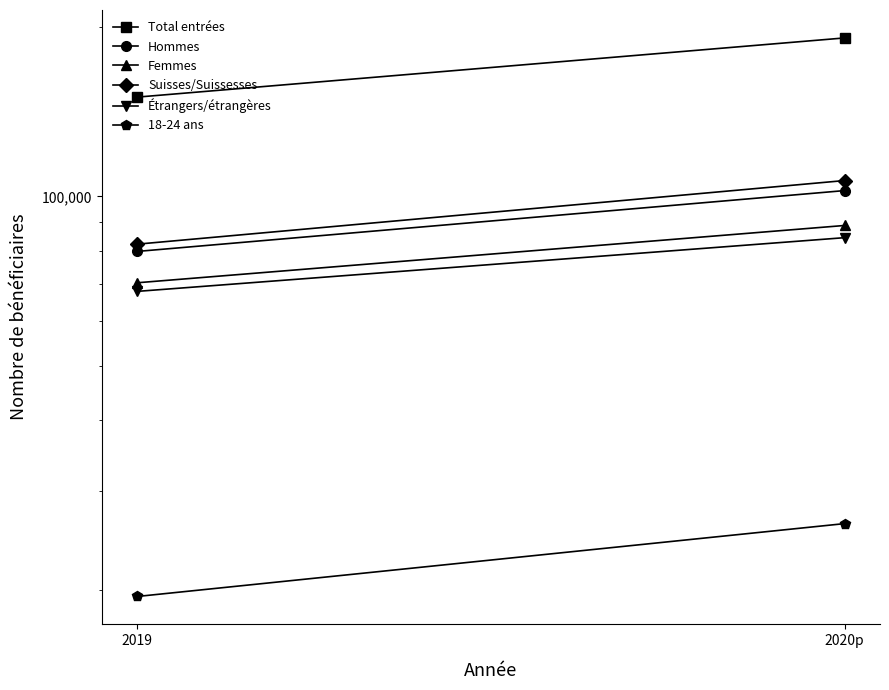

What is the label of the 1st point from the right?

2020p